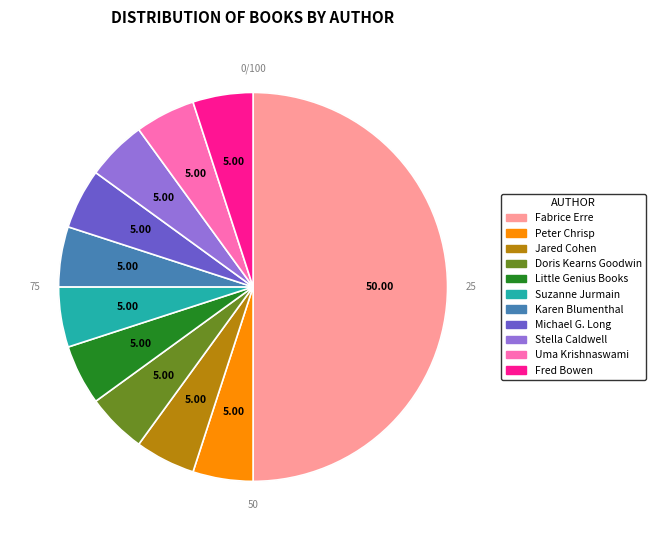

Rank the categories by value from highest to lowest.

Fabrice Erre, Peter Chrisp, Jared Cohen, Doris Kearns Goodwin, Little Genius Books, Suzanne Jurmain, Karen Blumenthal, Michael G. Long, Stella Caldwell, Uma Krishnaswami, Fred Bowen